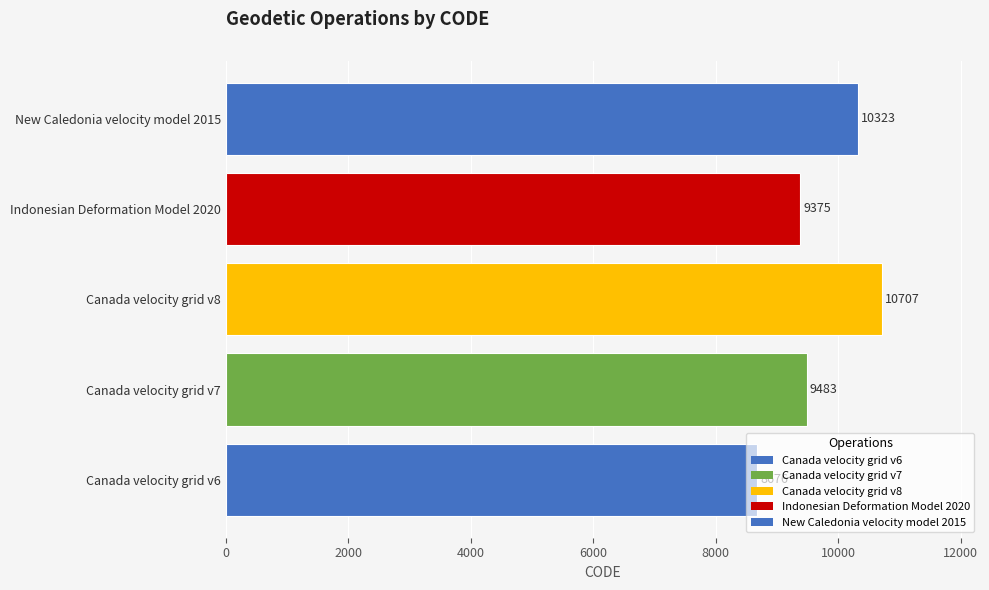

What is the sum of all values?

48564